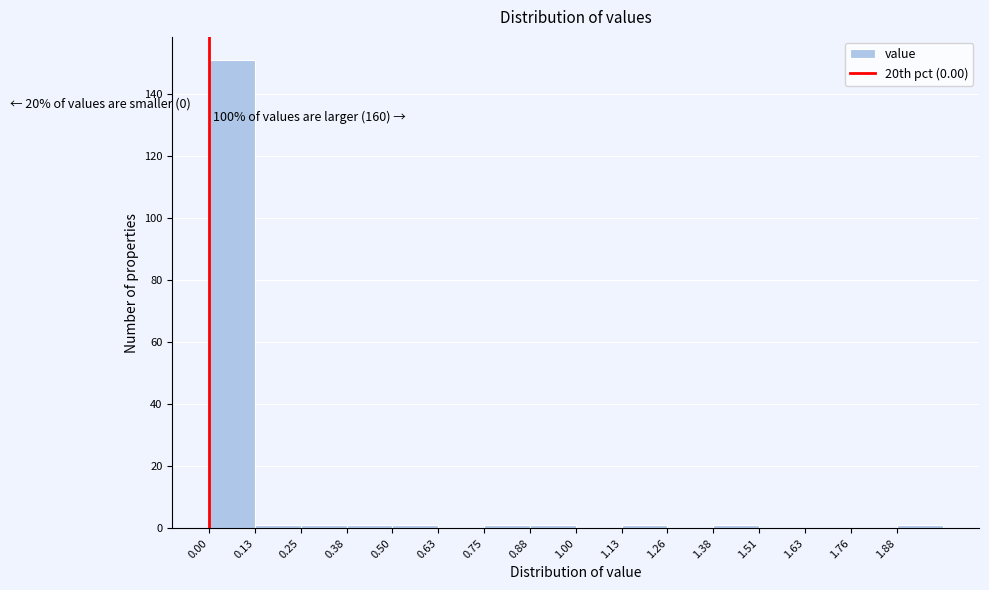

Which range on the x-axis has the tallest bar?

0.00 to 0.12